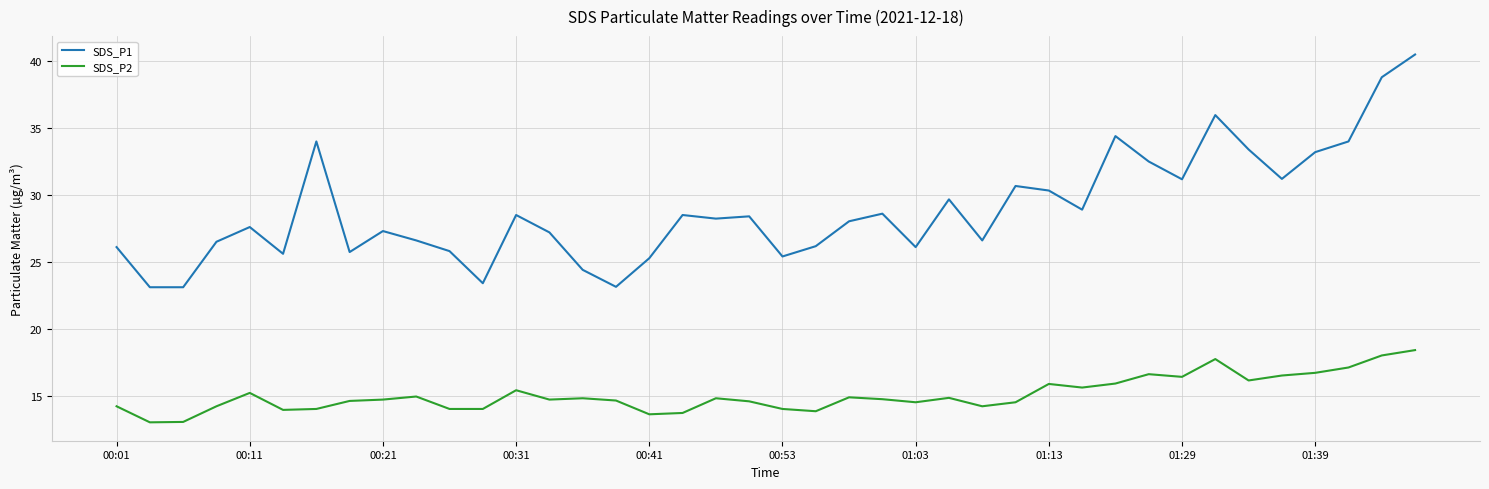

Rank the series by their maximum value, from lowest to highest.

SDS_P2, SDS_P1